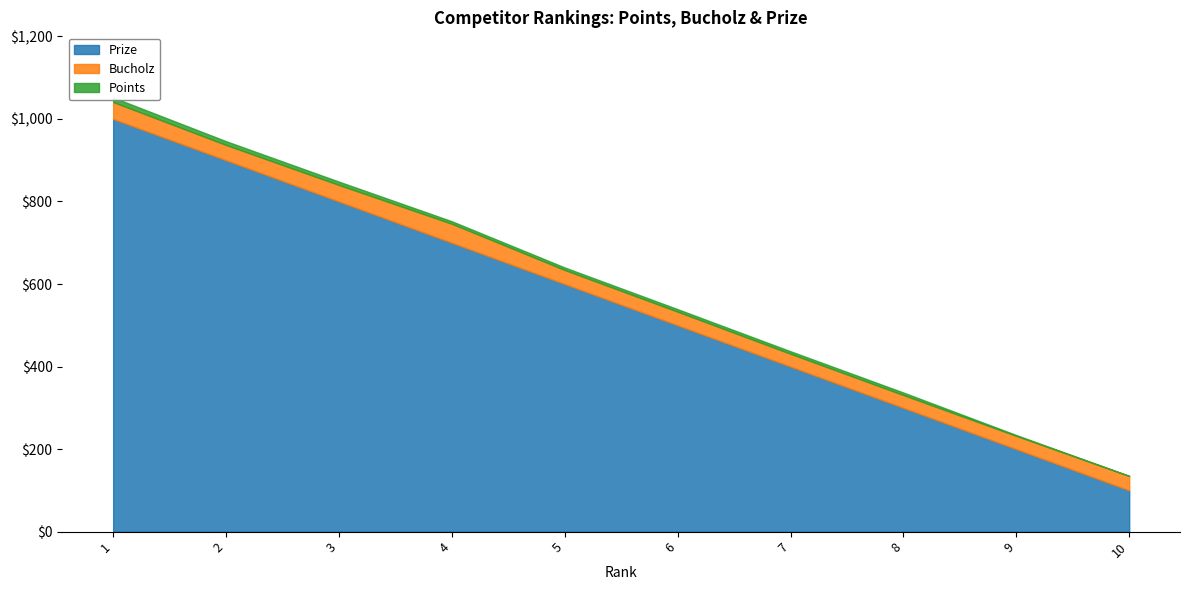

Is the value of Prize at 4 greater than the value of Bucholz at 2?

Yes